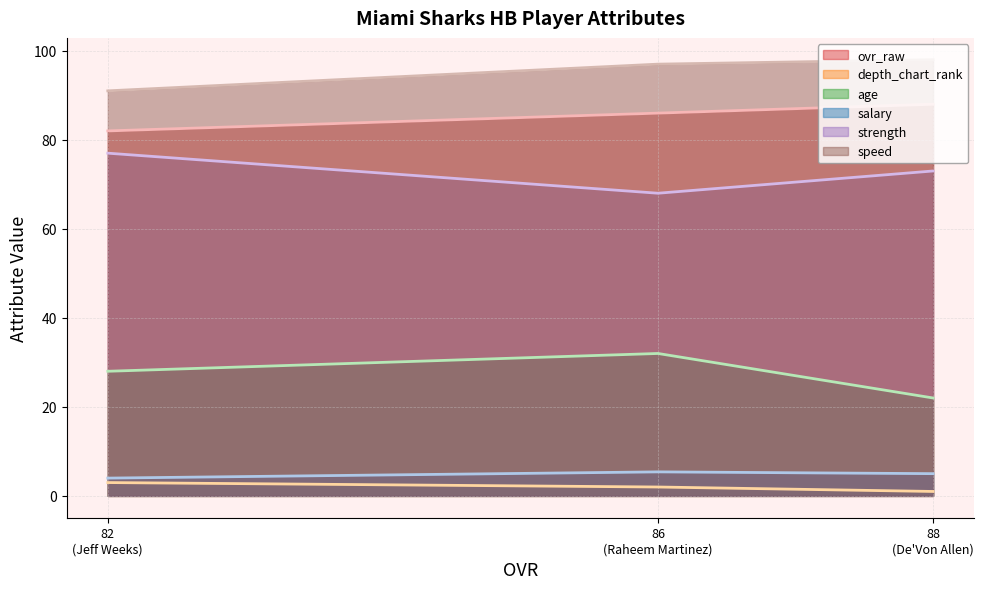

Which series has the largest total across all categories?

speed